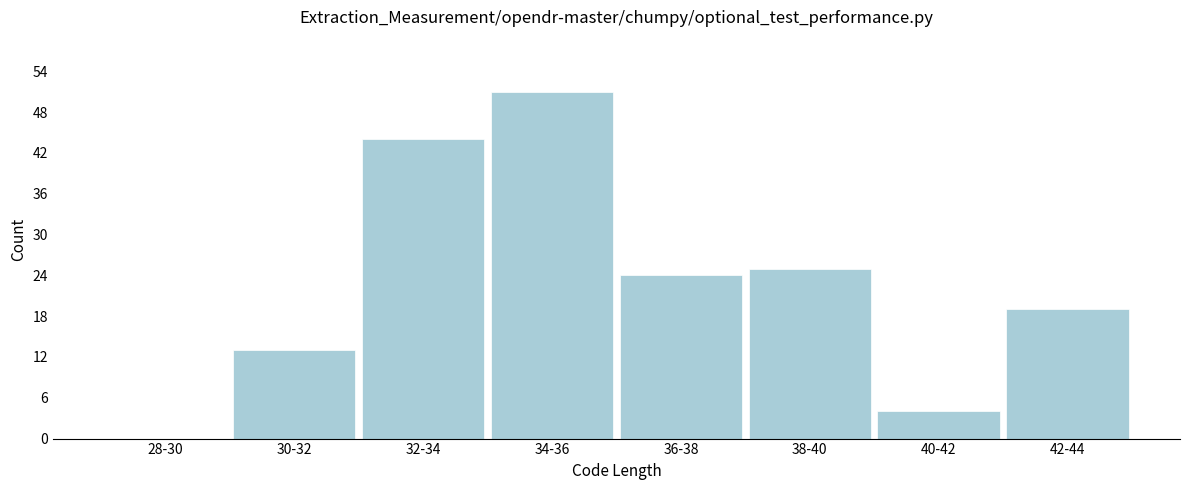

Reading right to left, list all the values displayed in this chart.

42-44=19	40-42=4	38-40=25	36-38=24	34-36=51	32-34=44	30-32=13	28-30=0